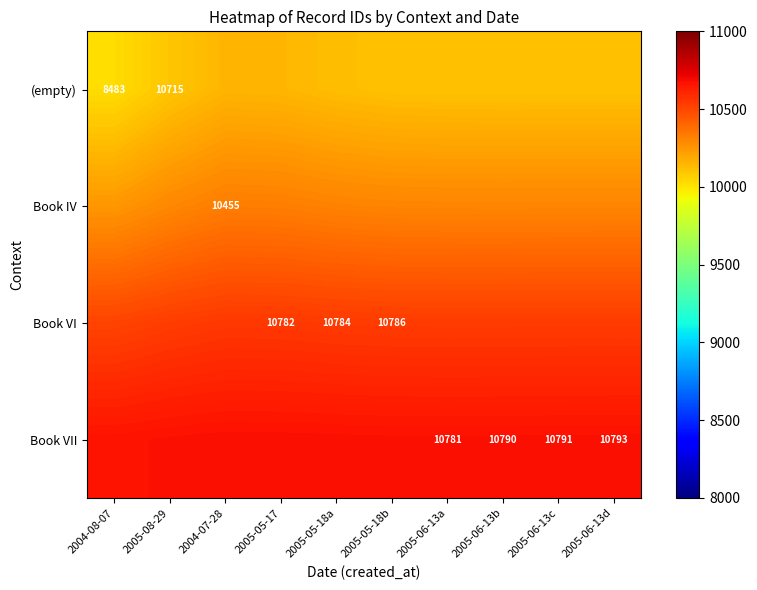

Rank the categories by (empty) value from lowest to highest.

2004-08-07, 2005-08-29, 2005-06-13b, 2005-06-13c, 2005-06-13d, 2005-06-13a, 2005-05-18b, 2005-05-18a, 2005-05-17, 2004-07-28